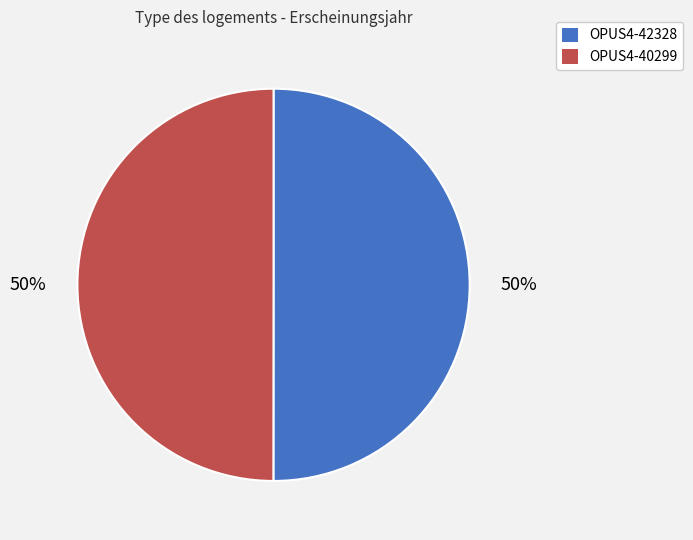

To the nearest percent, what percentage of the pie is OPUS4-40299?

50%